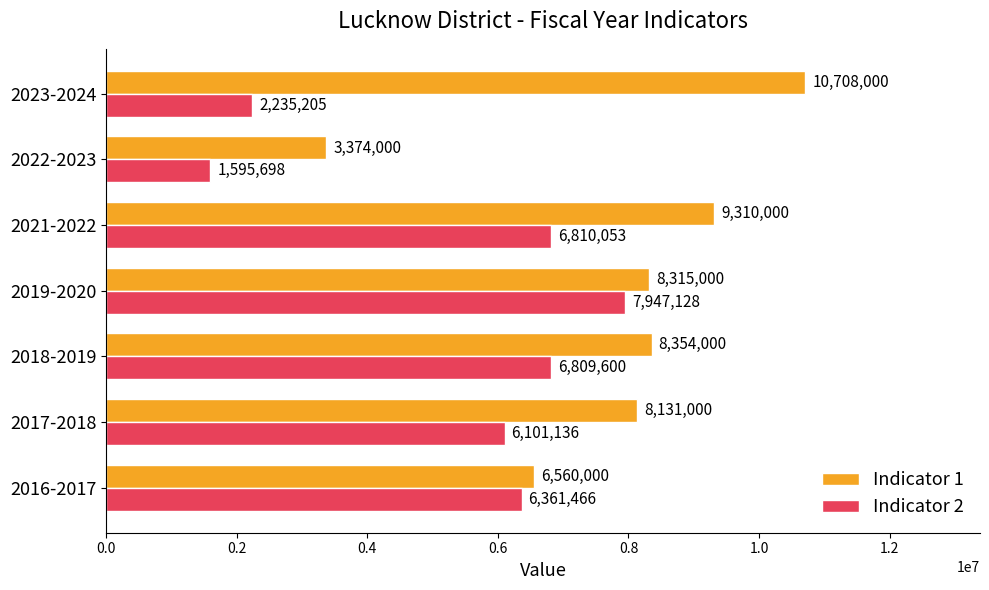

Which series has the largest total across all categories?

Indicator 1